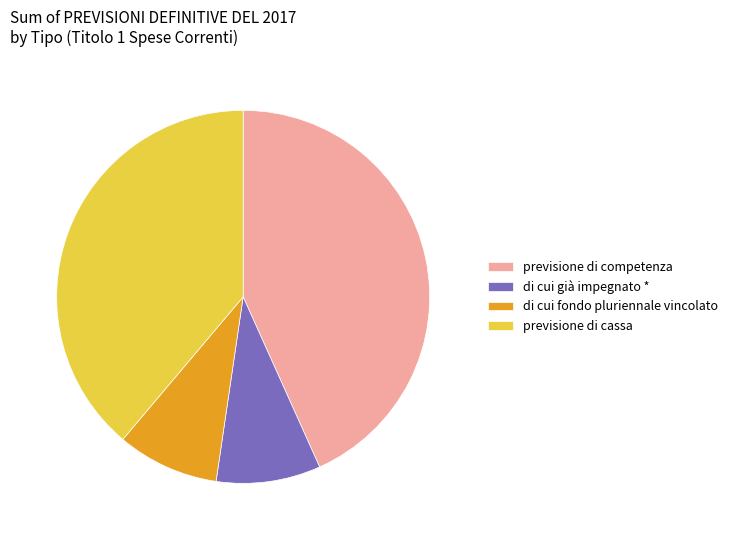

What is the largest slice in the pie chart?

previsione di competenza